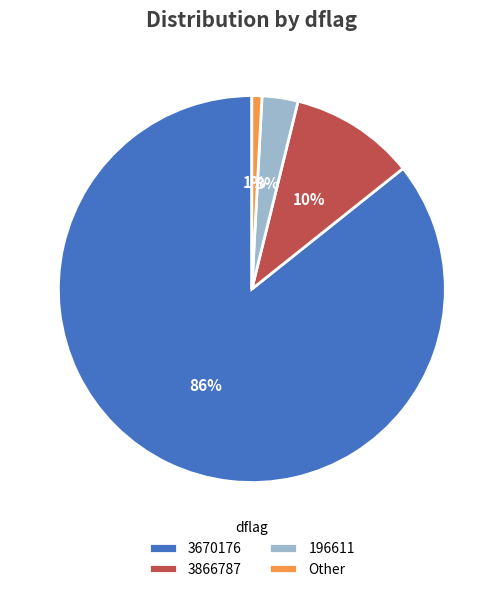

What is the smallest slice in the pie chart?

Other